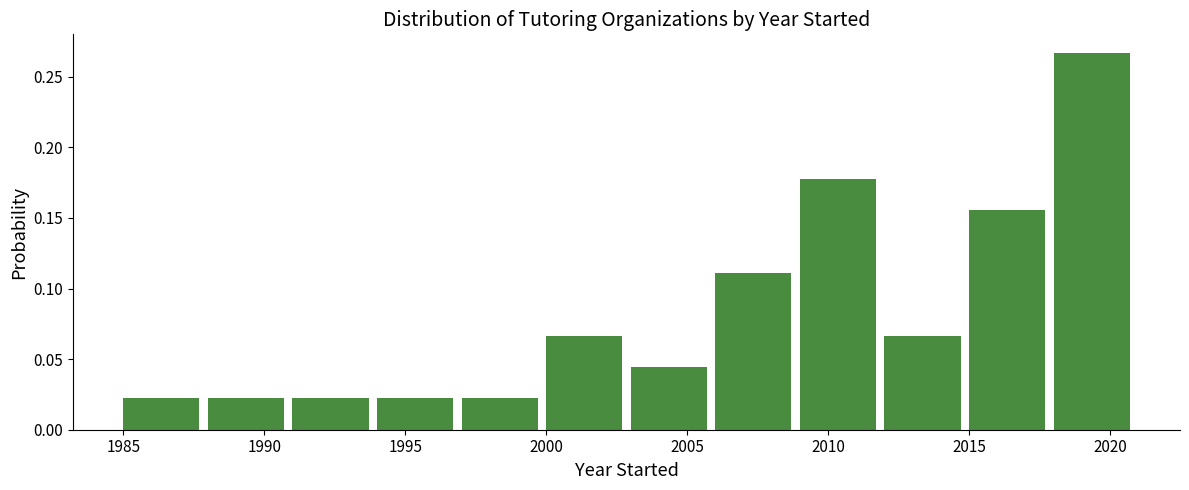

Reading left to right, list every bar in this chart as the range it spans on the x-axis followed by its height. The values are not printed on the chart, so give them approximately, as read against the axis.

1985 to 1988: 0.020
1988 to 1991: 0.020
1991 to 1994: 0.020
1994 to 1997: 0.020
1997 to 2000: 0.020
2000 to 2003: 0.065
2003 to 2006: 0.045
2006 to 2009: 0.110
2009 to 2012: 0.180
2012 to 2015: 0.065
2015 to 2018: 0.155
2018 to 2021: 0.265